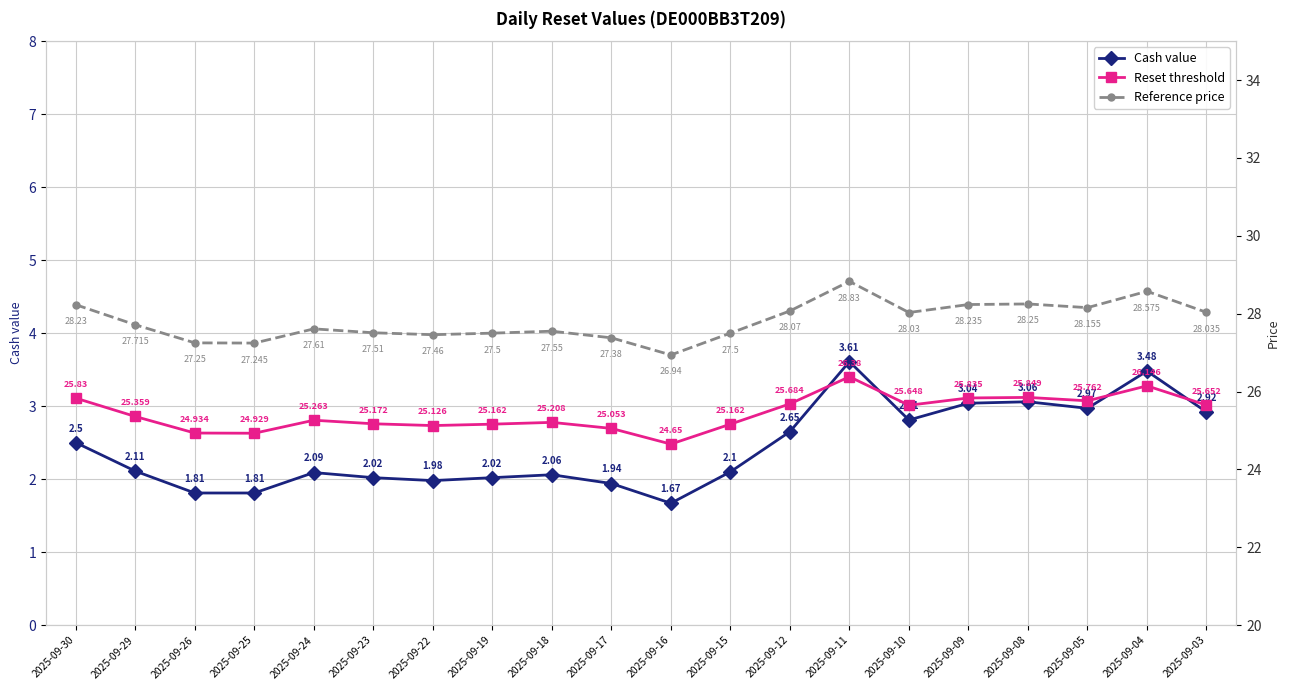

What is the smallest value displayed?

1.7